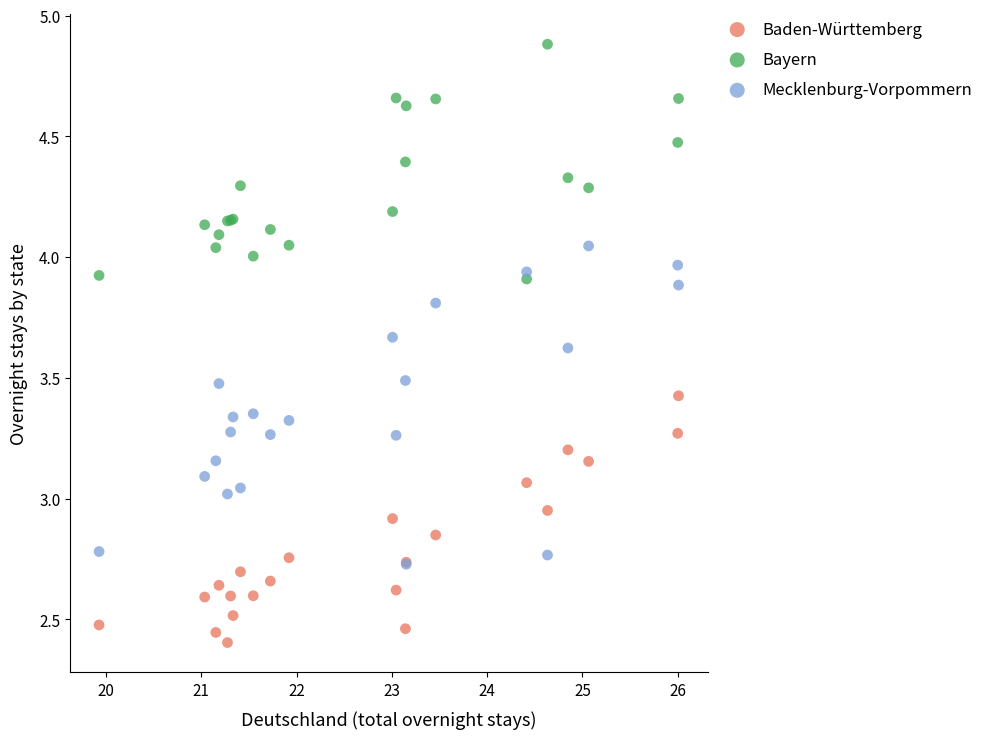

What are all the series names shown in the legend?

Baden-Württemberg, Bayern, Mecklenburg-Vorpommern